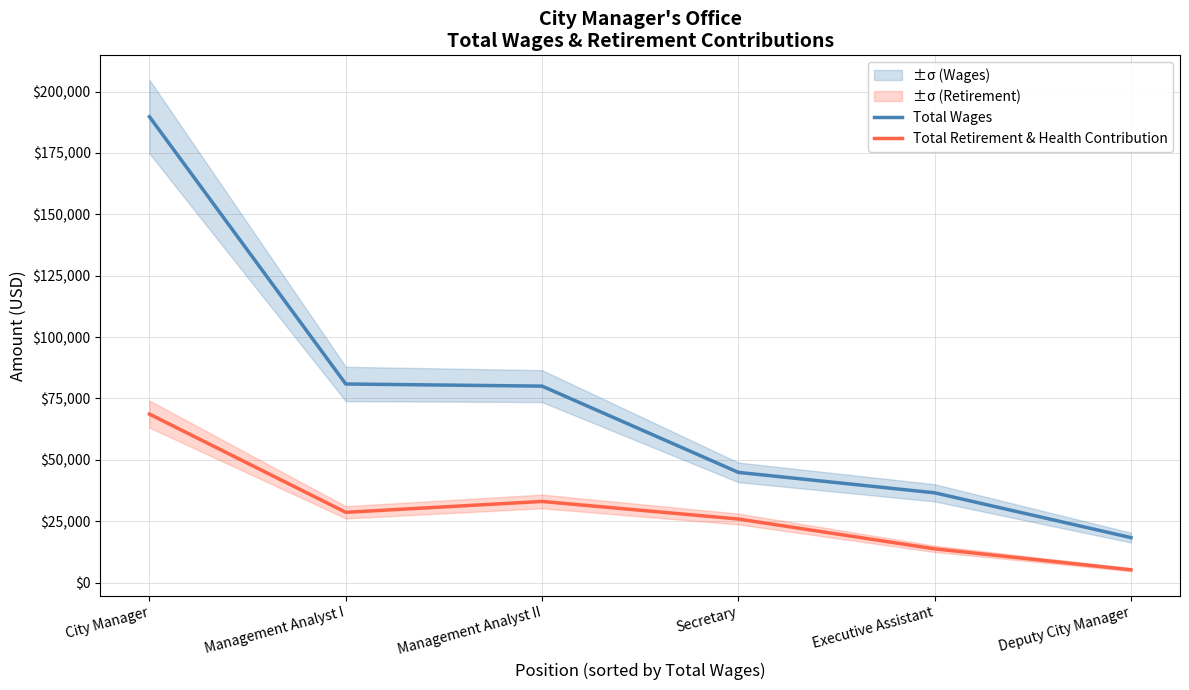

At which category is the sum across all series the highest?

City Manager